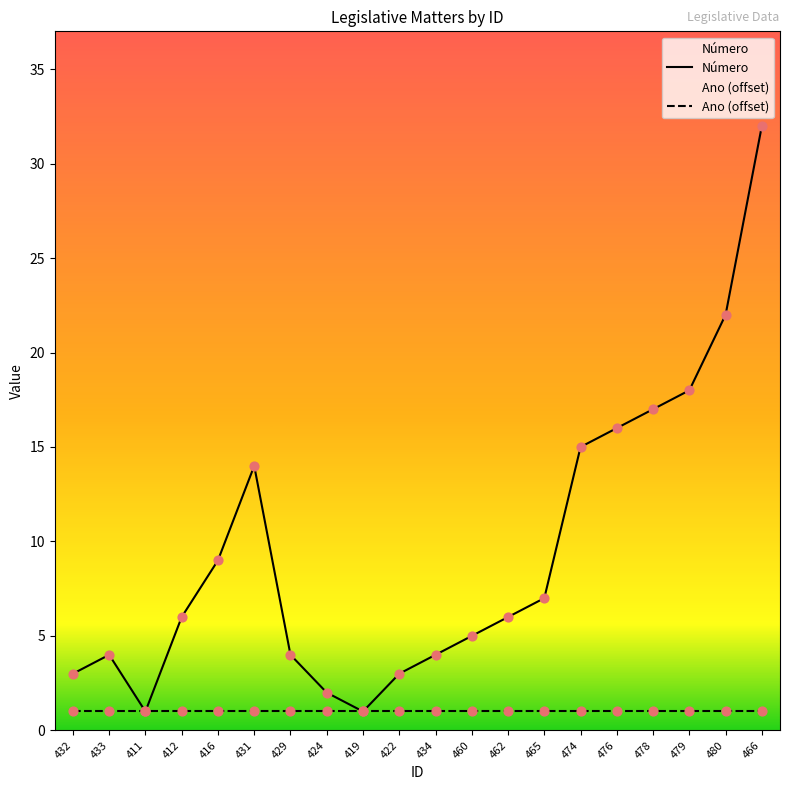

Approximately how many times larger is the value at 478 compared to 424?

8.5